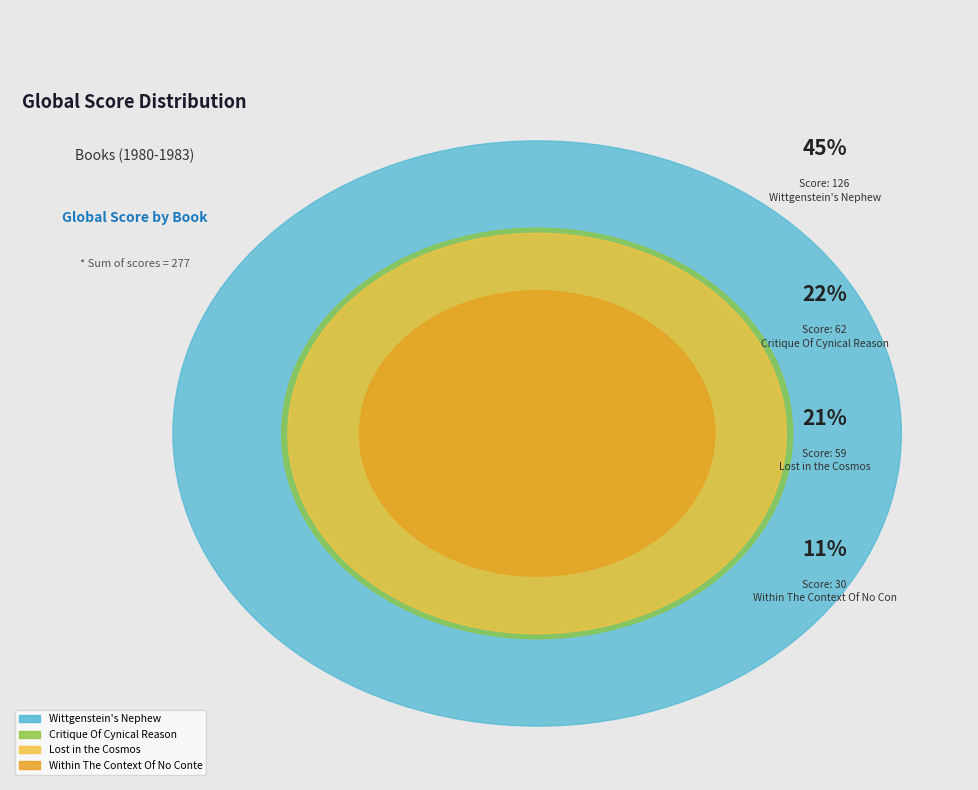

What is the change in value from Wittgenstein's Nephew to Within The Context Of No Context?

-96